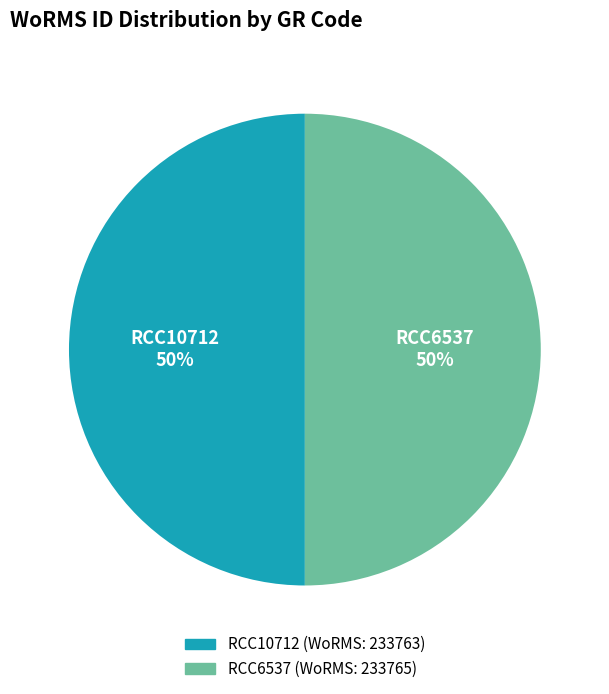

Combined, do RCC10712 and RCC6537 account for over 50%?

Yes